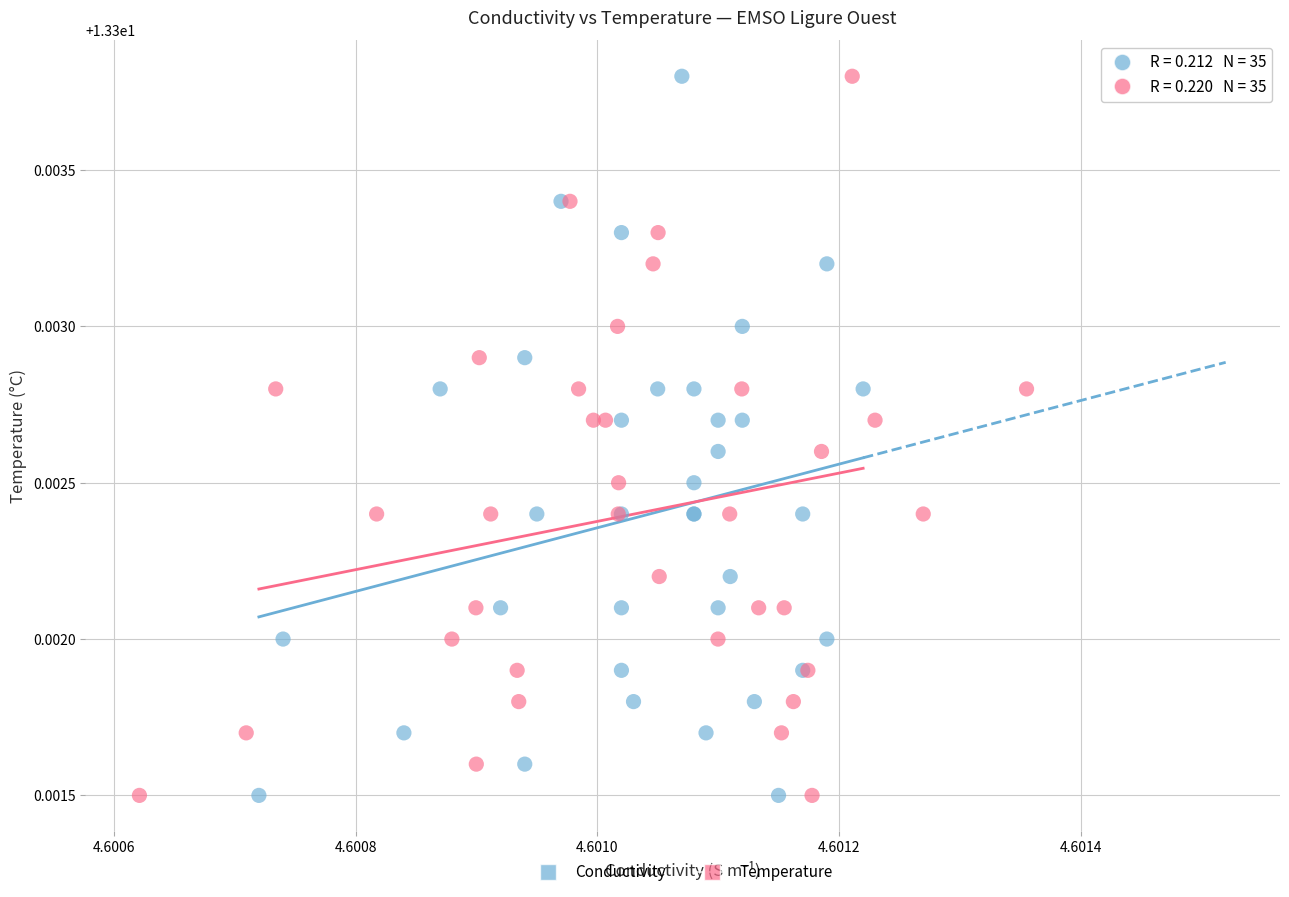

What are all the series names shown in the legend?

Conductivity, Temperature